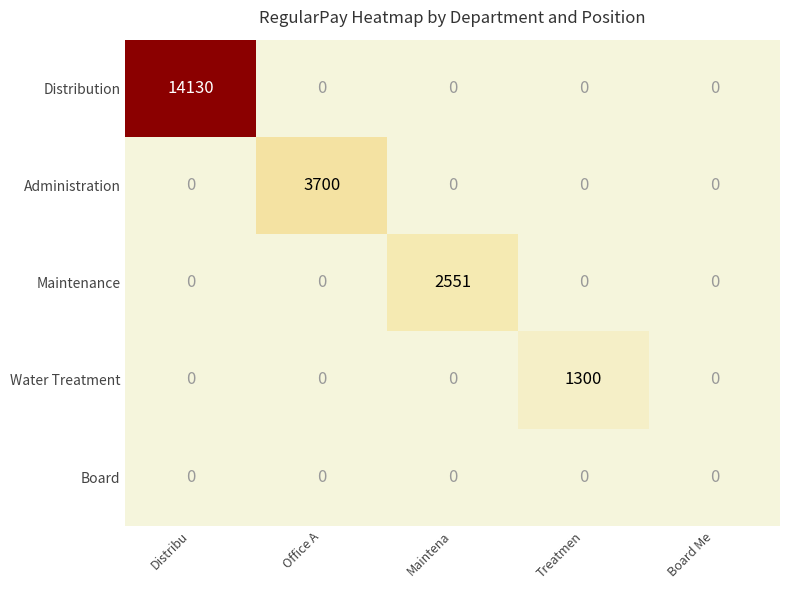

Which series has the widest spread of values?

Distribution